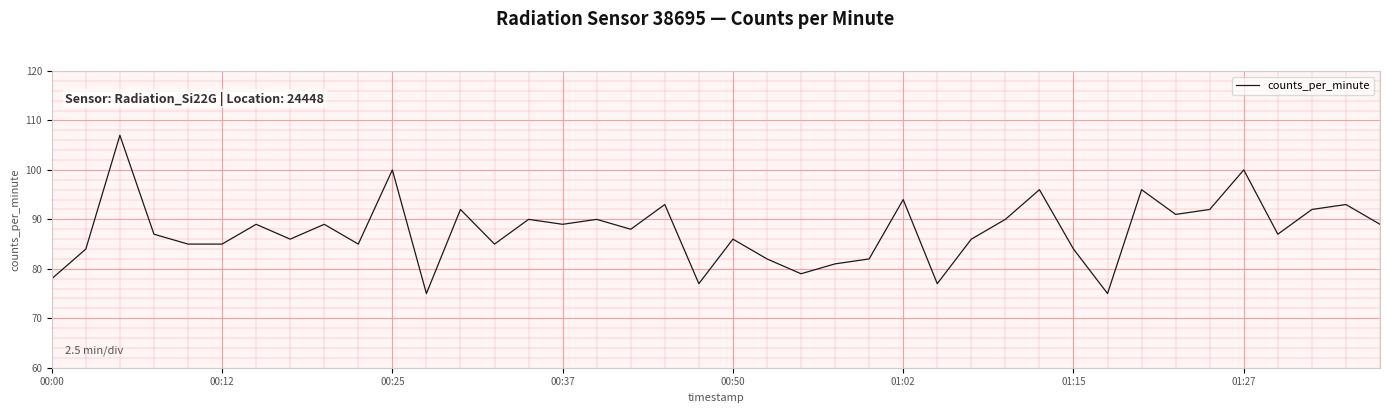

What is the difference between the maximum and minimum values?

32